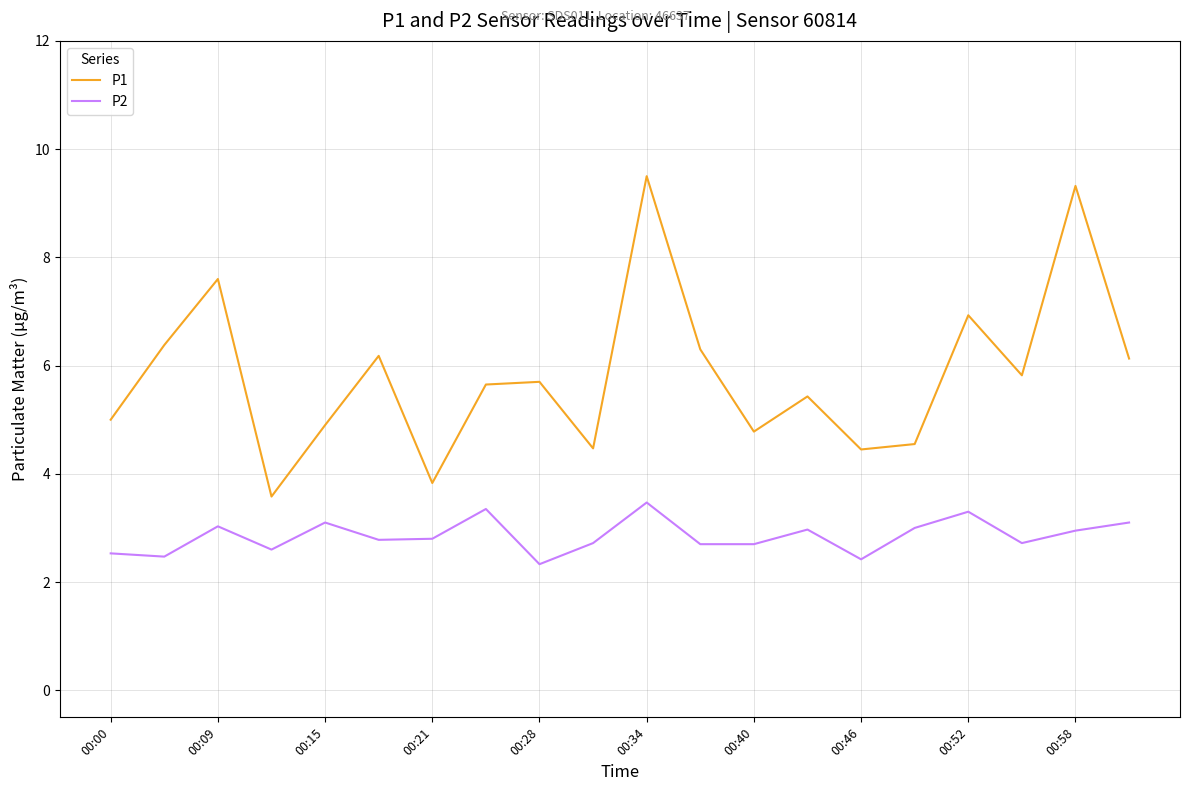

What is the minimum value for P2?

2.3